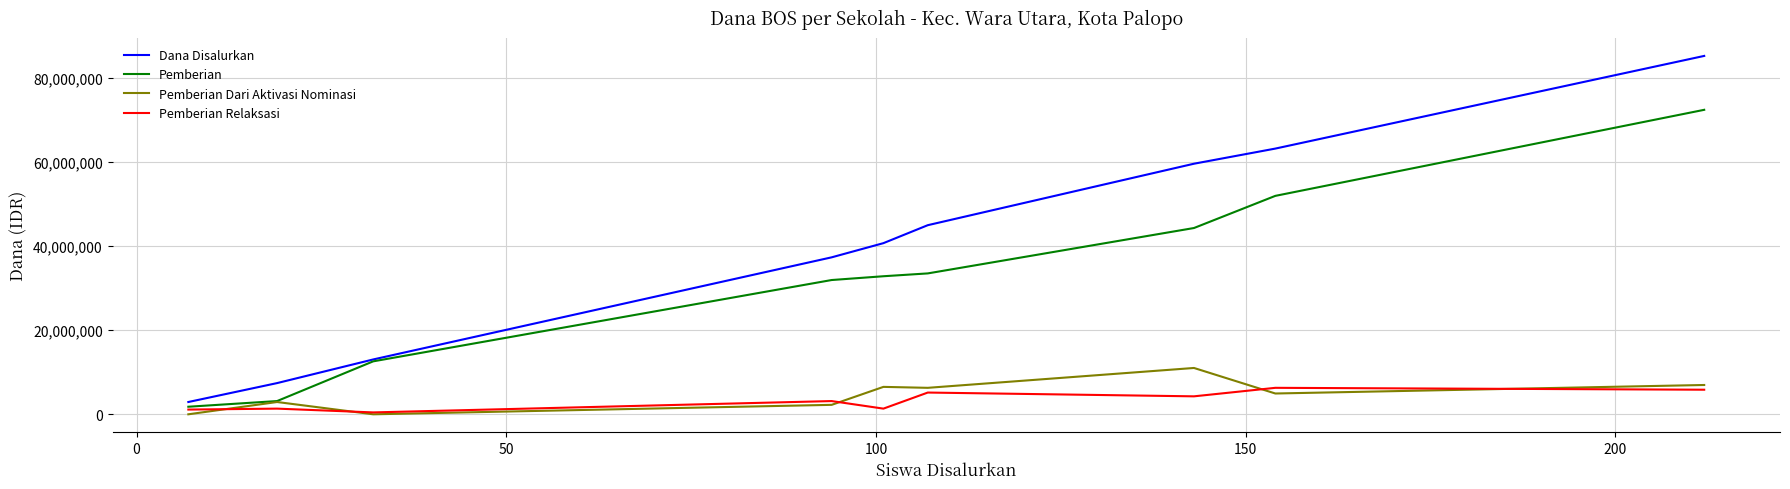

Which series has the widest spread of values?

Dana Disalurkan